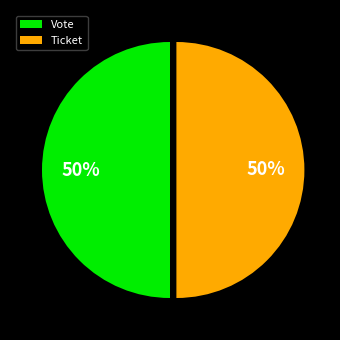

Count the number of slices in the pie.

2